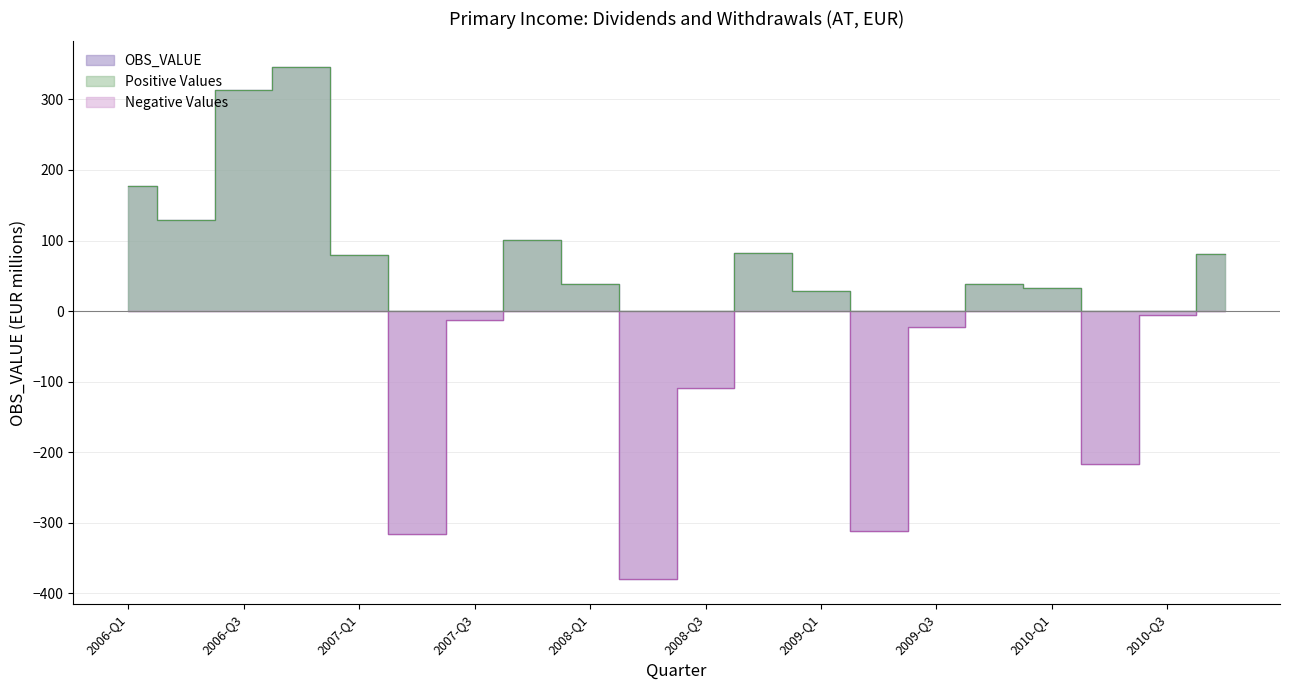

Does the chart display data point markers on the line(s)?

No